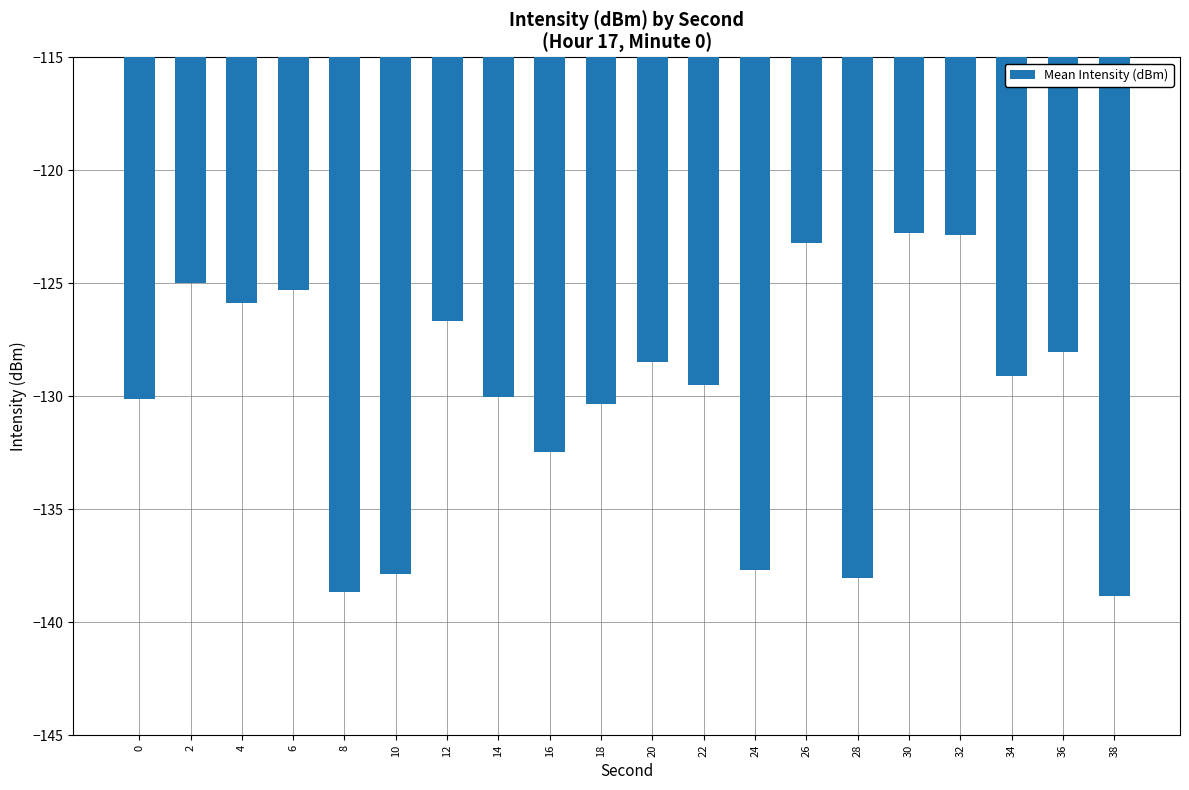

What is the value of the 8th bar from the left?

-130.0